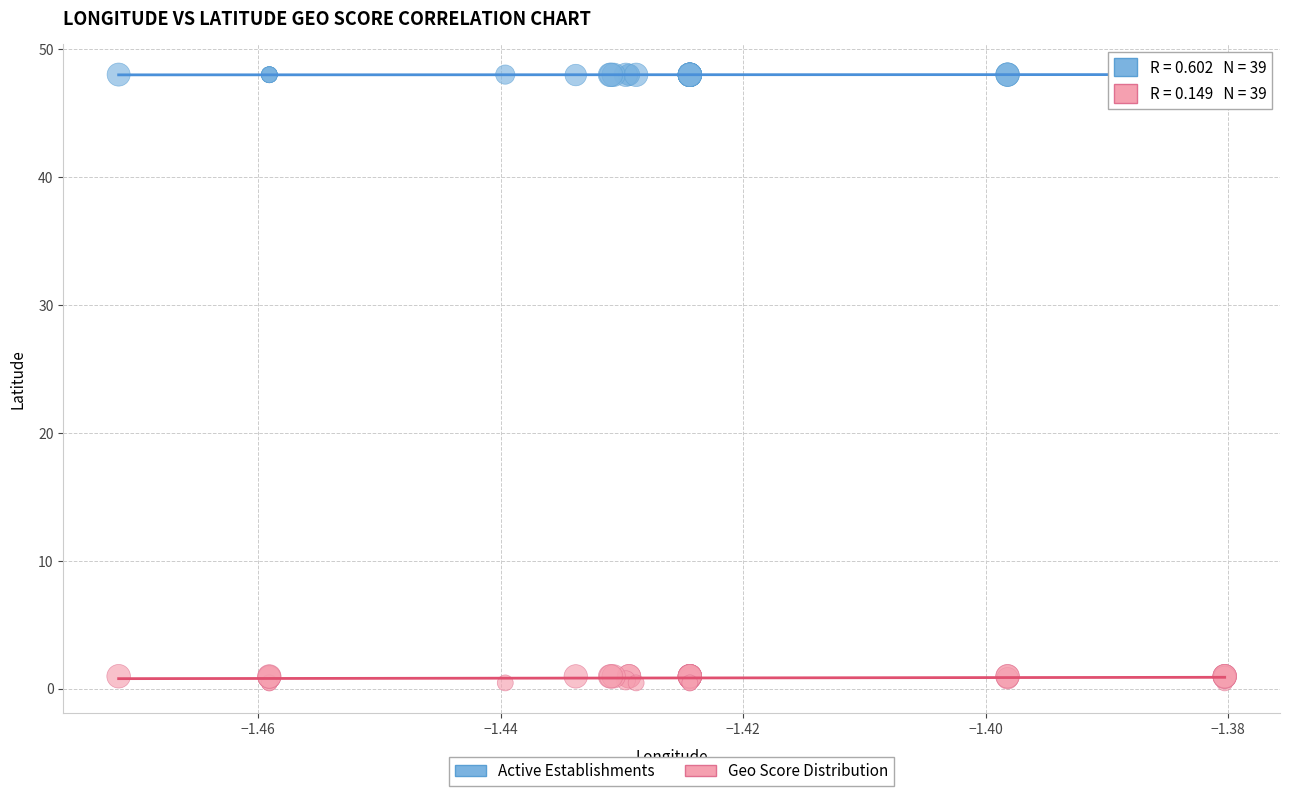

Which series reaches the minimum Y coordinate?

Geo Score Distribution